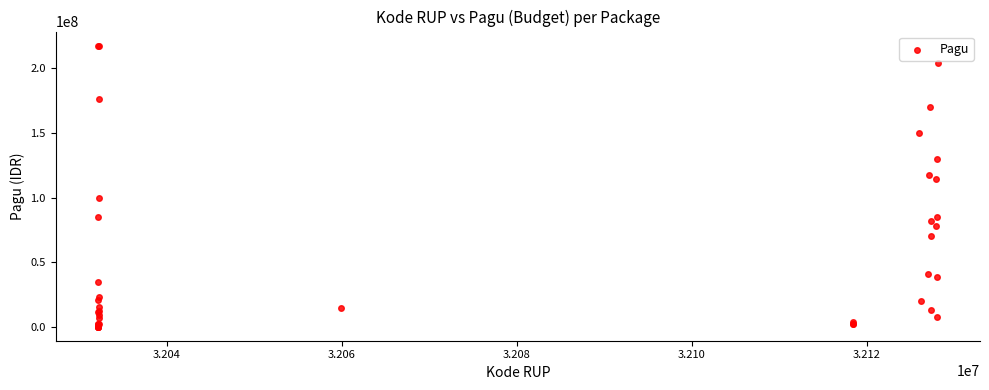

What Y value in the scatter plot is closest to 108830000?

114296000